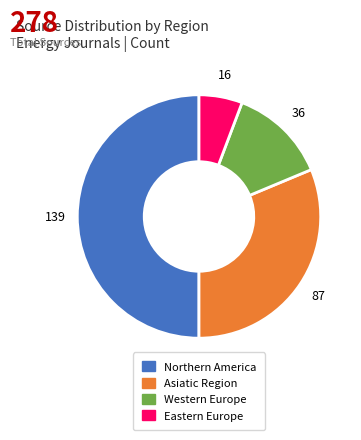

Which has a higher value, Asiatic Region or Eastern Europe?

Asiatic Region